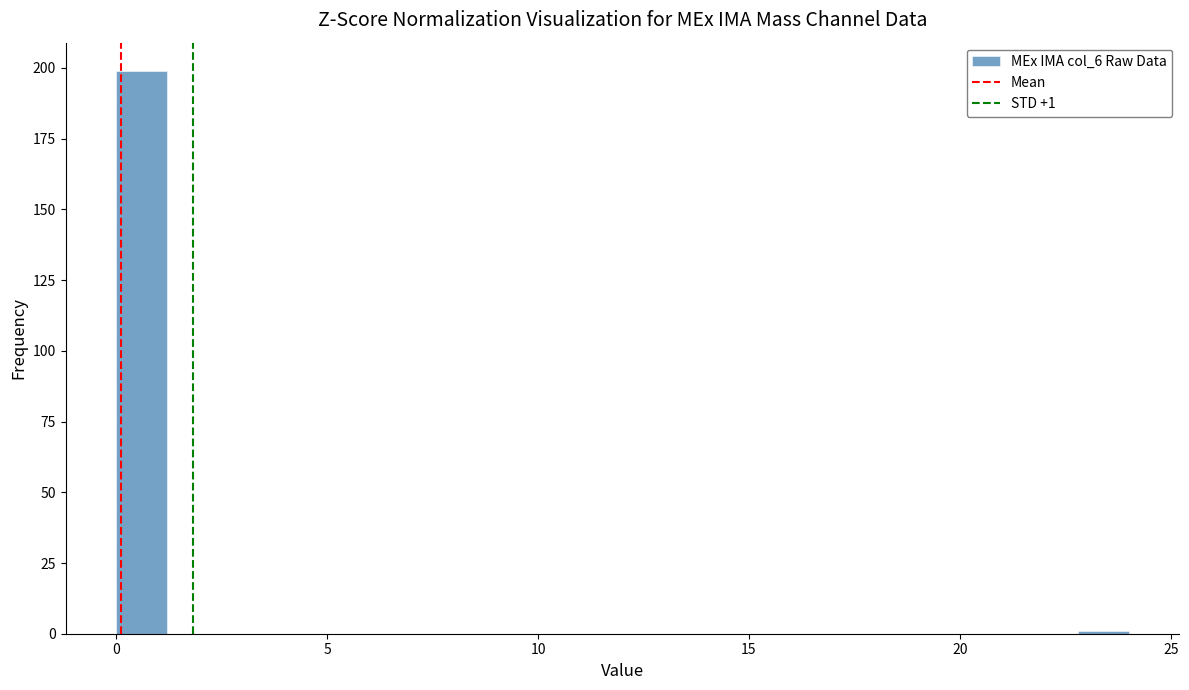

Around what value on the x-axis is the tallest bar? Give the approximate position of its centre, as read against the axis.

0.5